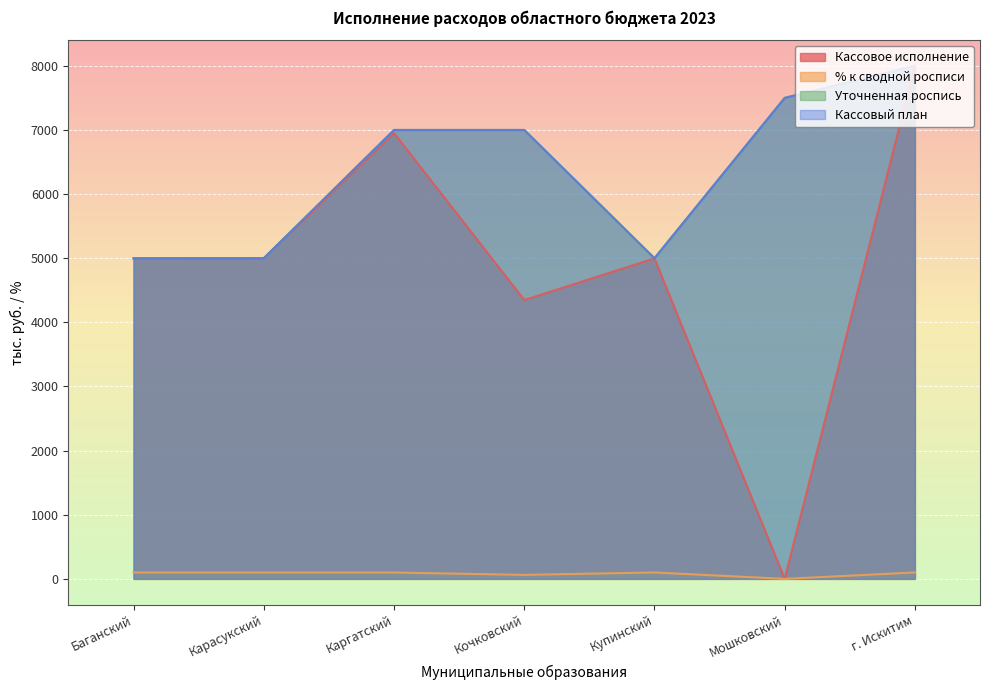

How many values in the Кассовый план series exceed 7000?

2